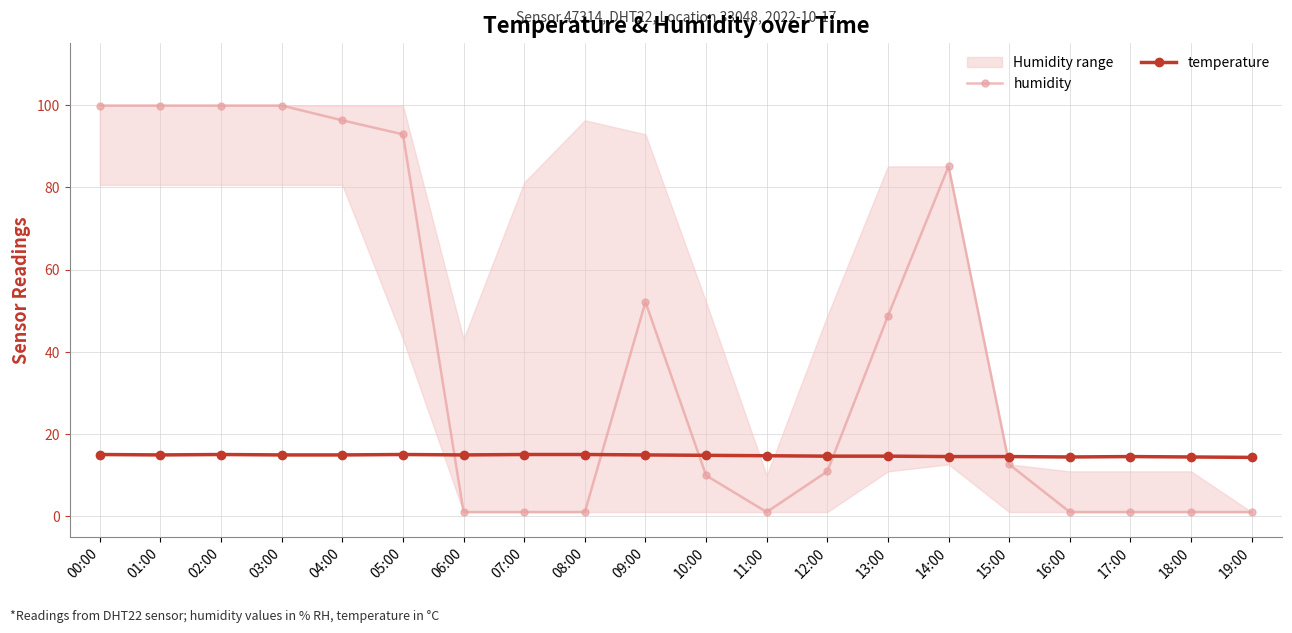

List the series in order of their peak value, lowest first.

temperature, humidity